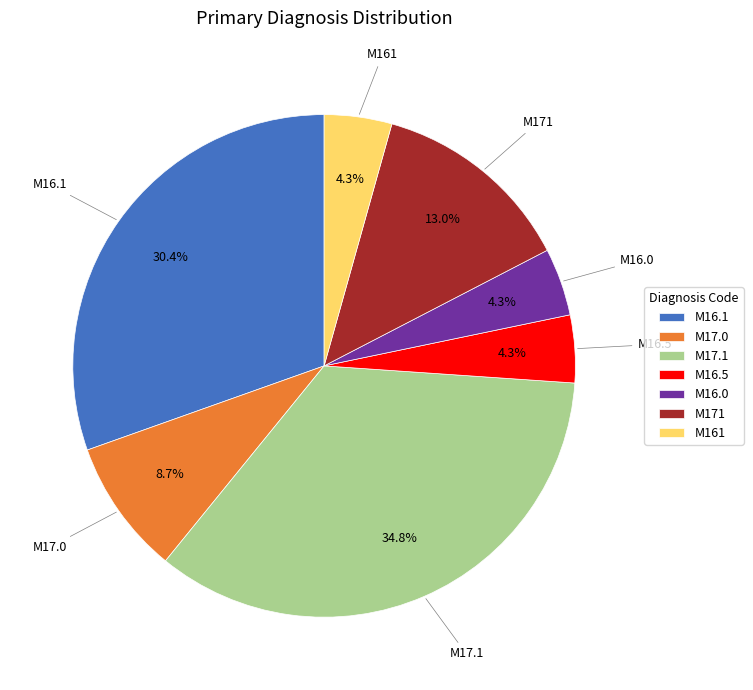

Approximately how many times larger is the value at M171 compared to M17.0?

1.5